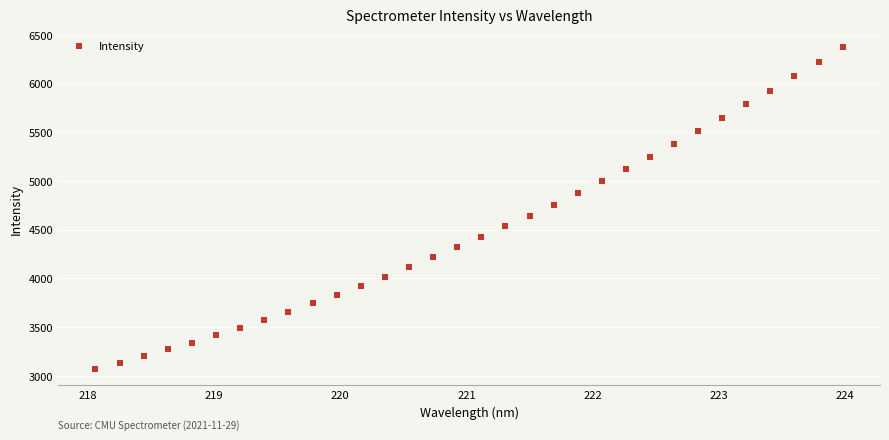

What is the range of Y values (max minus min)?

3303.6